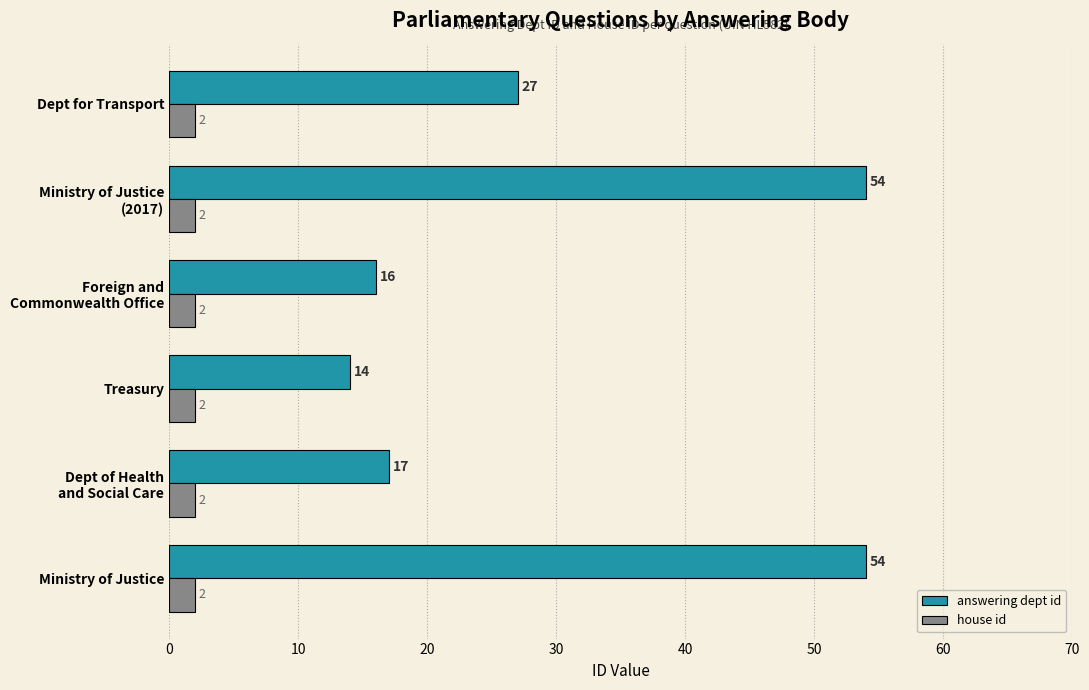

What is the sum of all answering dept id values?

182